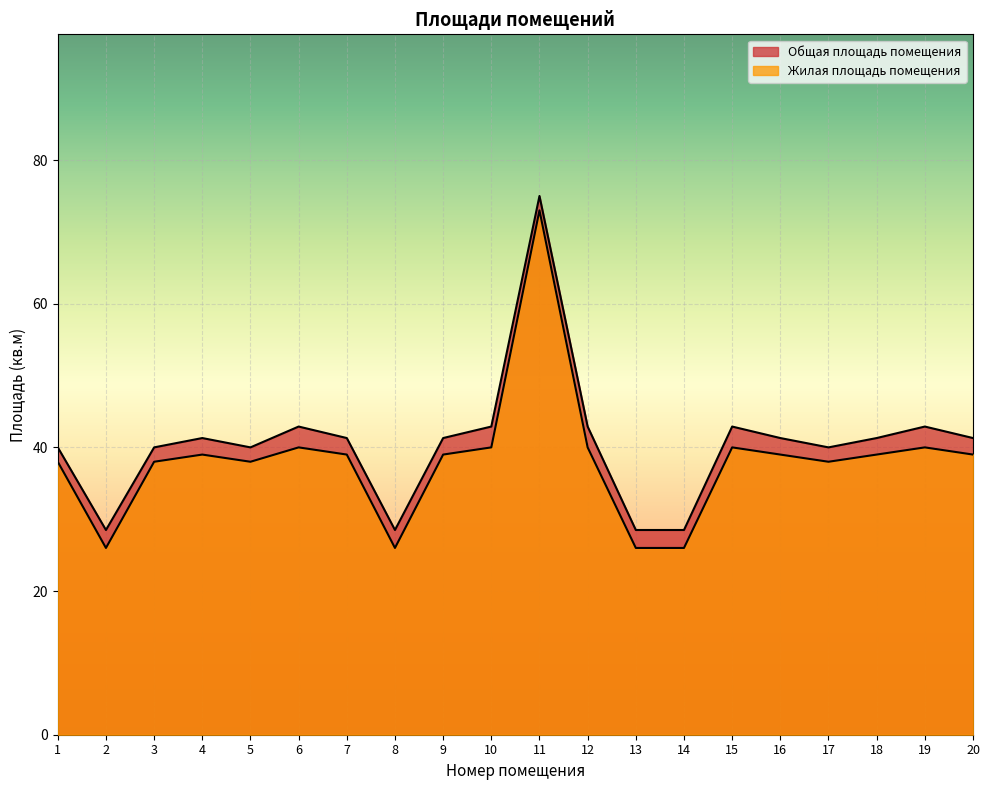

At which label is Общая площадь помещения closest to 51?

6